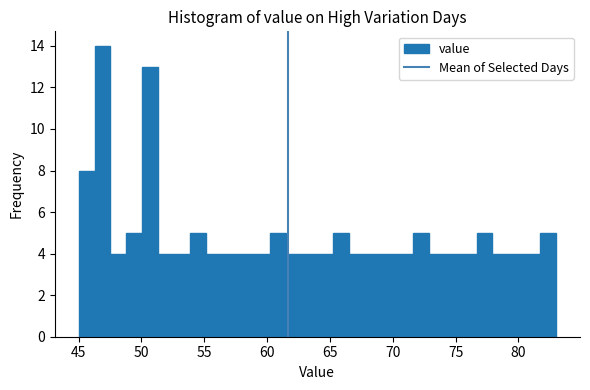

Around what value on the x-axis is the tallest bar? Give the approximate position of its centre, as read against the axis.

47.0